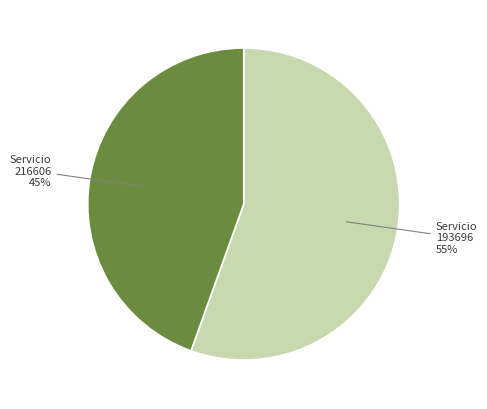

Is there any slice that represents more than half of the pie?

Yes